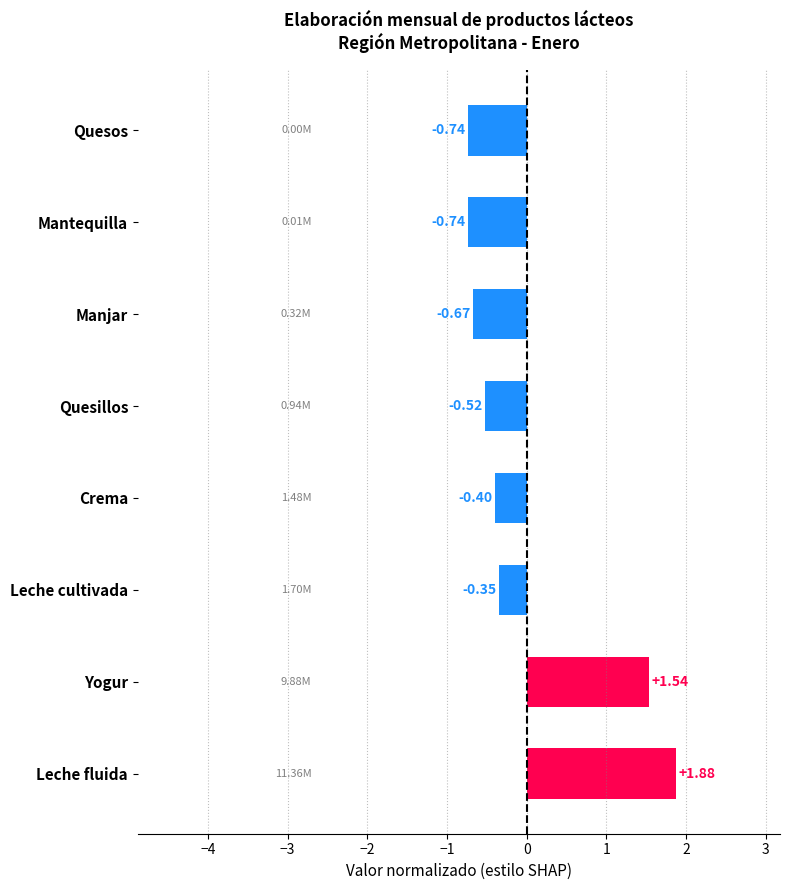

What is the difference between the maximum and second lowest values?

2.6